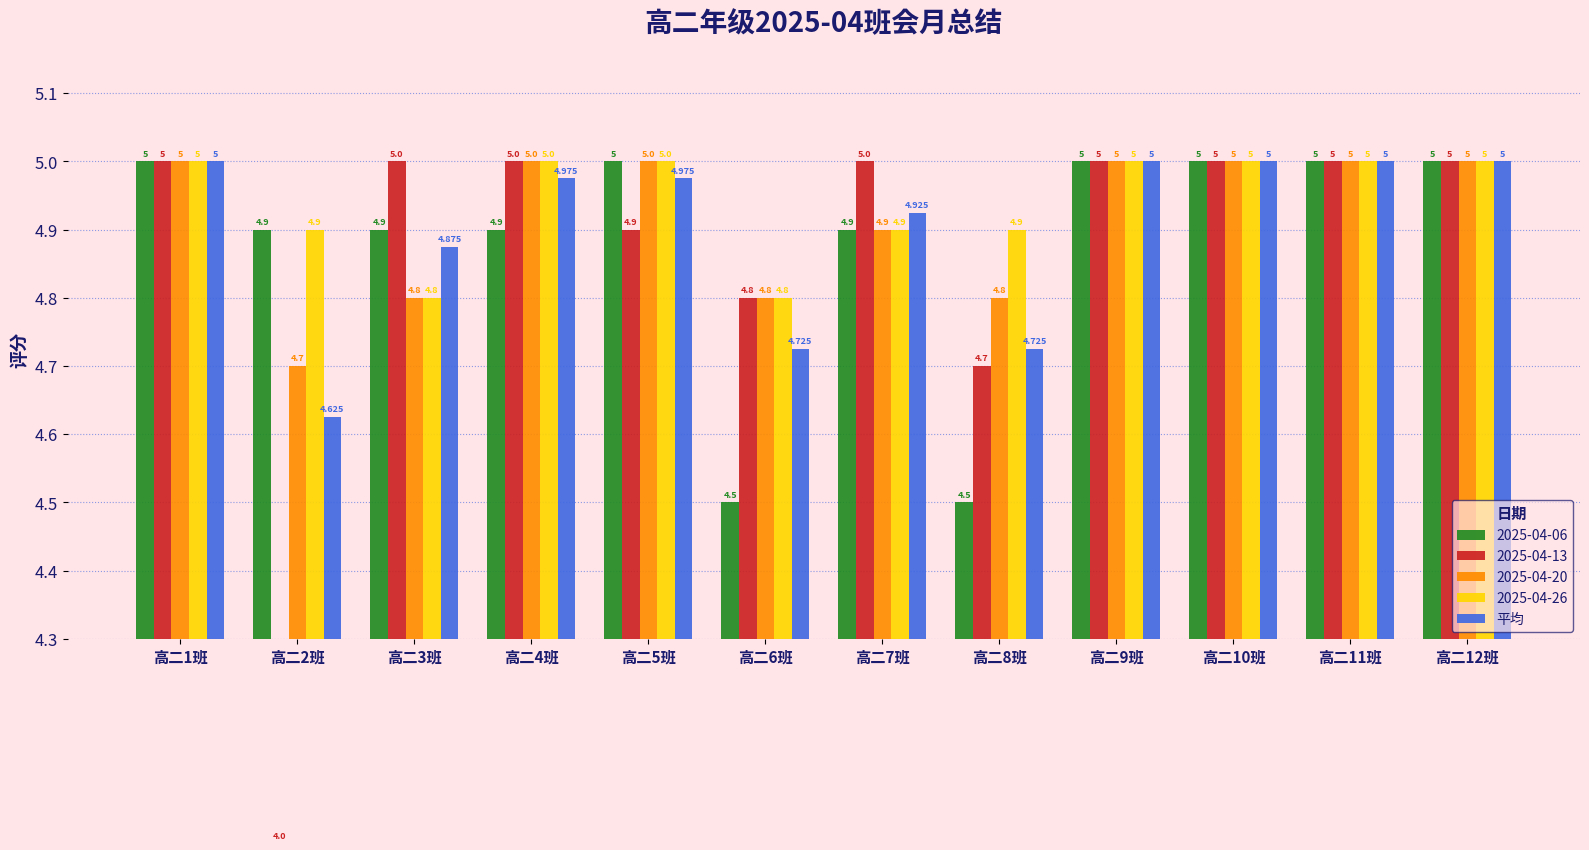

What position from the right is 高二6班?

7